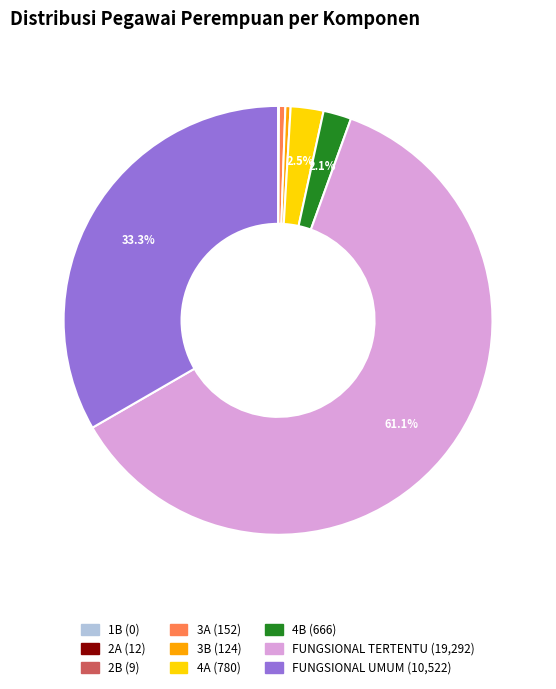

Which slice is the largest?

FUNGSIONAL TERTENTU